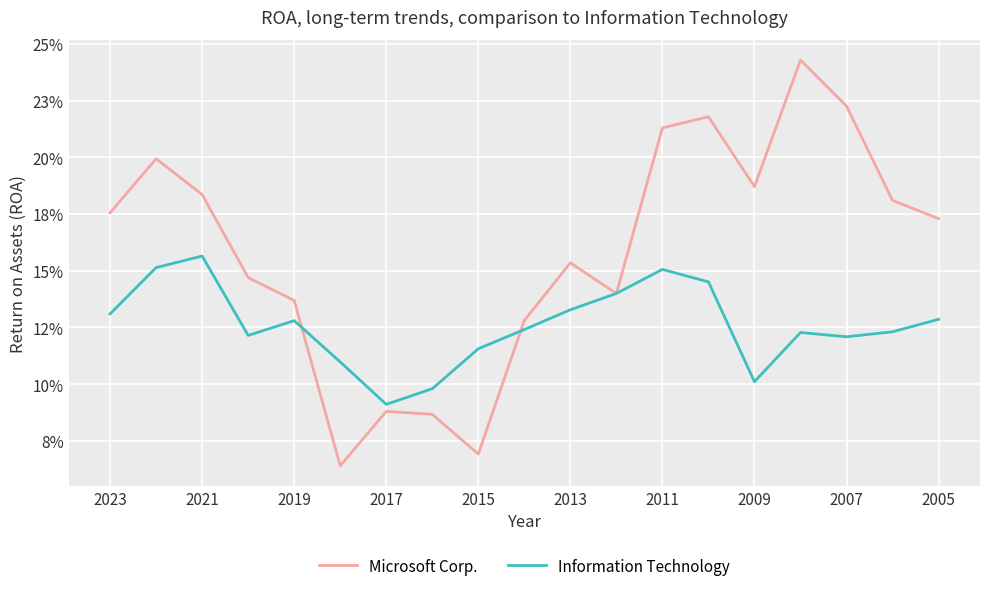

What are all the series names shown in the legend?

Microsoft Corp., Information Technology